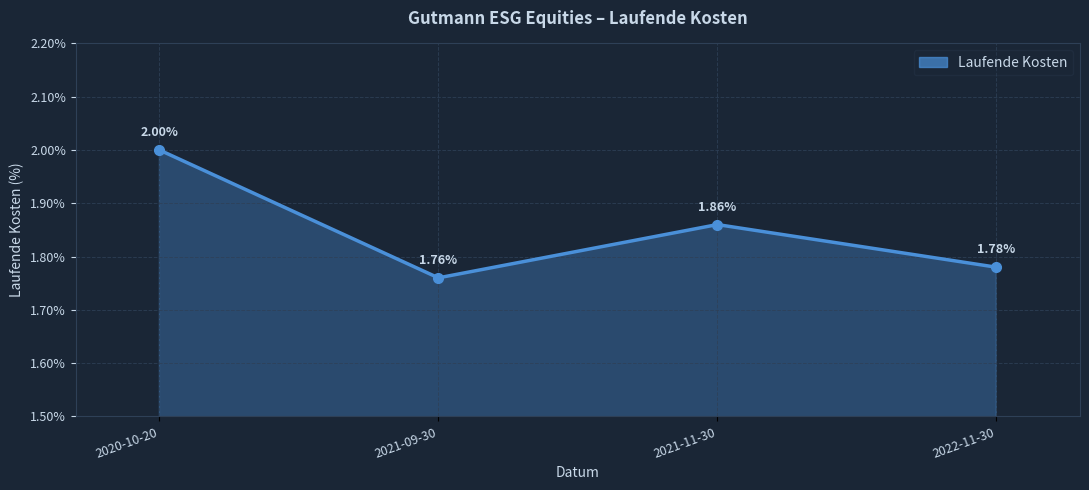

How many interior local valleys (lower than both neighbors) does the data have?

1